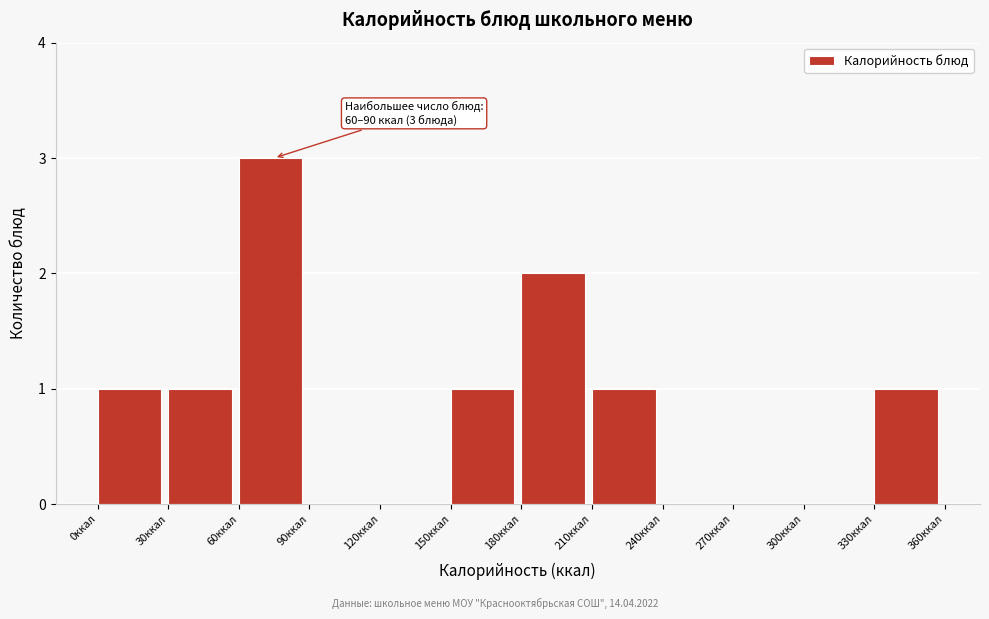

Which range on the x-axis has the tallest bar?

60 to 90